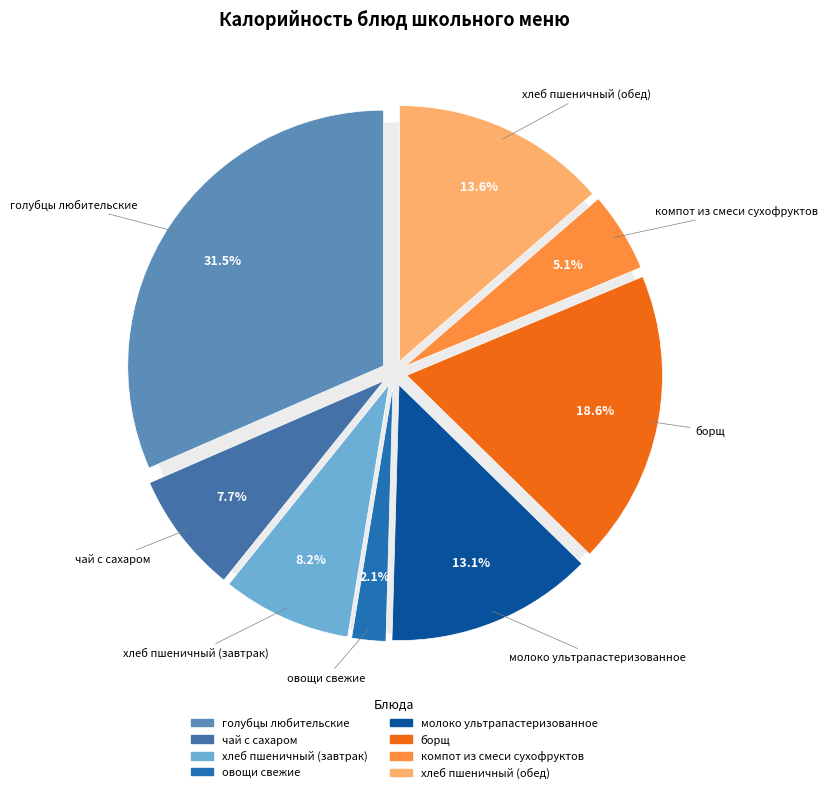

To the nearest percent, what percentage of the pie is молоко ультрапастеризованное?

13%